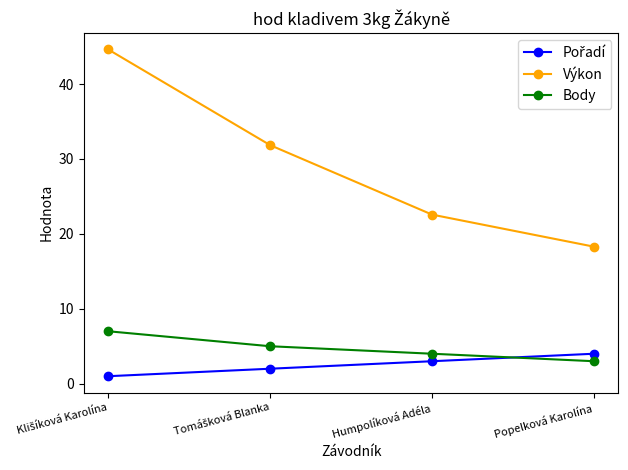

What is the maximum value shown in the chart?

44.6